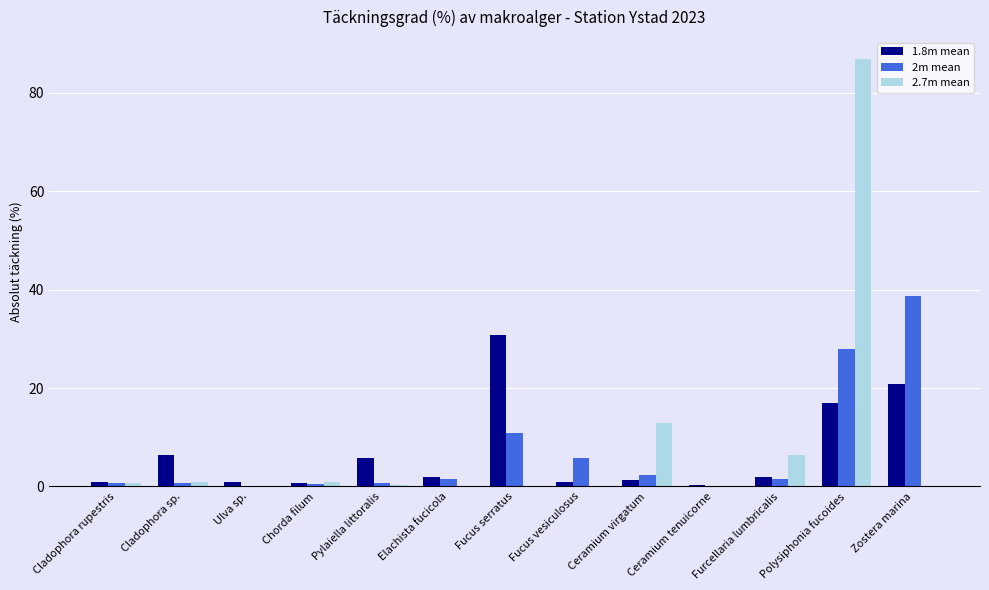

What is the difference between the 2m mean values at Polysiphonia fucoides and Ceramium tenuicorne?

28.0